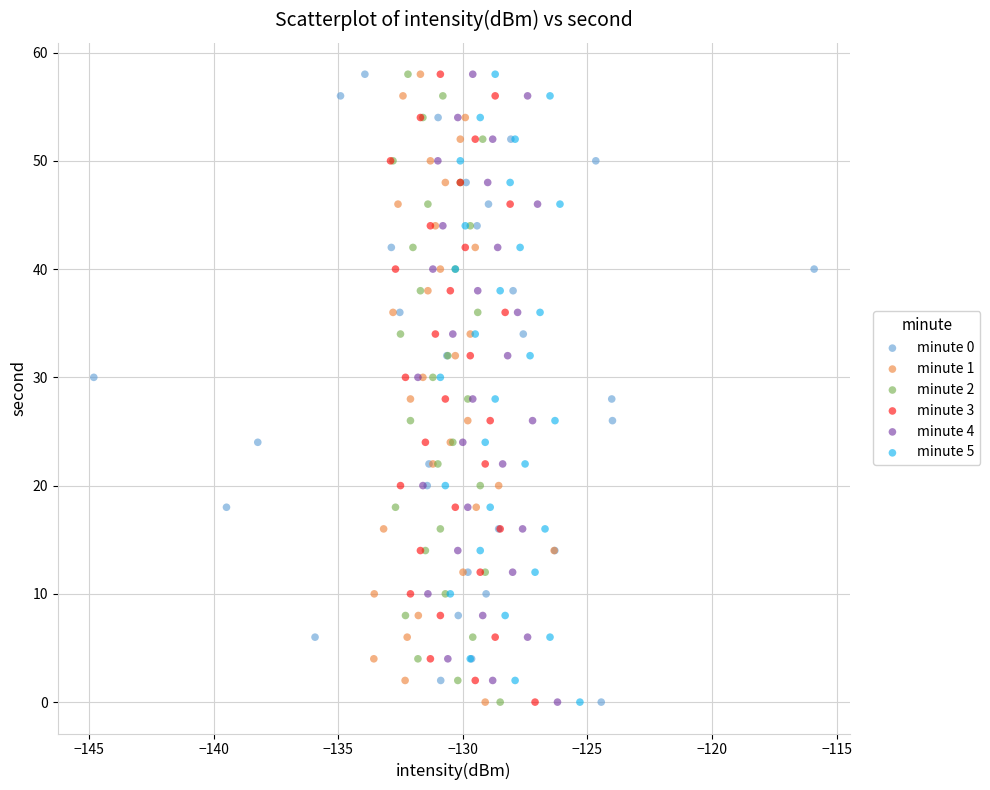

What are all the series names shown in the legend?

minute 0, minute 1, minute 2, minute 3, minute 4, minute 5